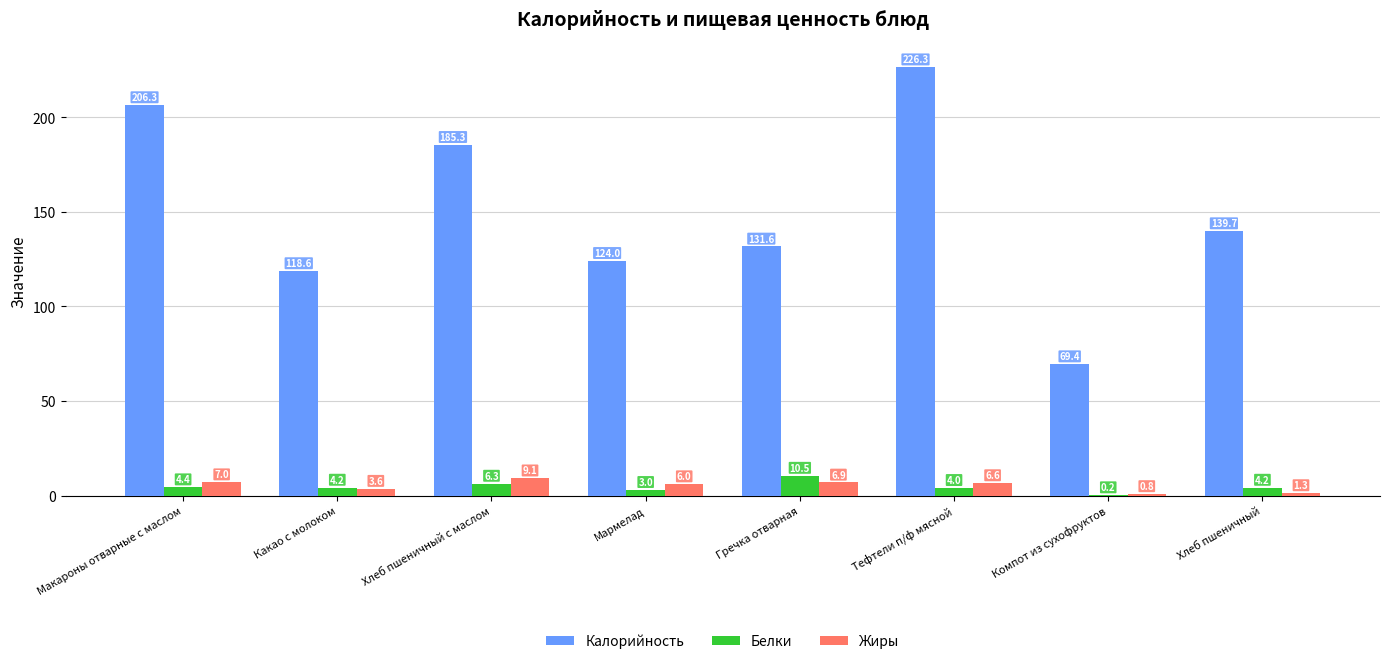

Which category has the highest value across all series?

Тефтели п/ф мясной